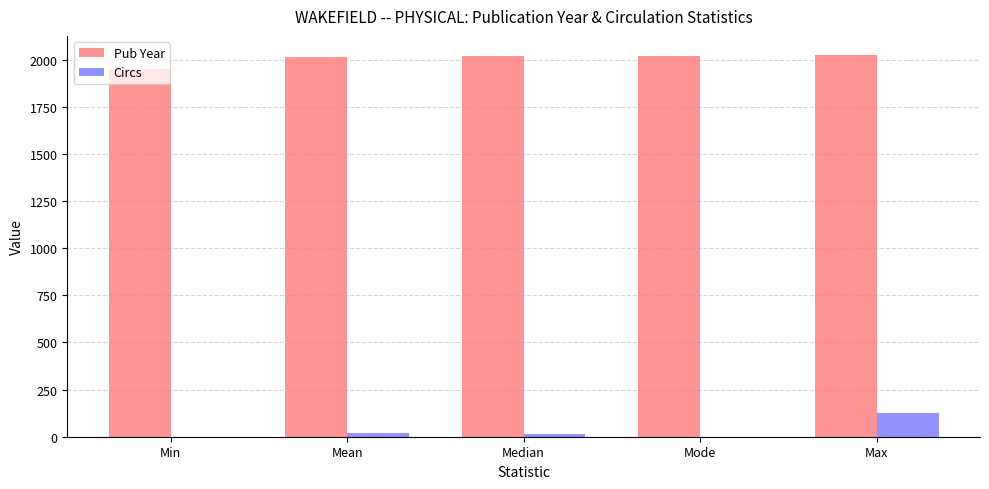

Which series has the largest total across all categories?

Pub Year